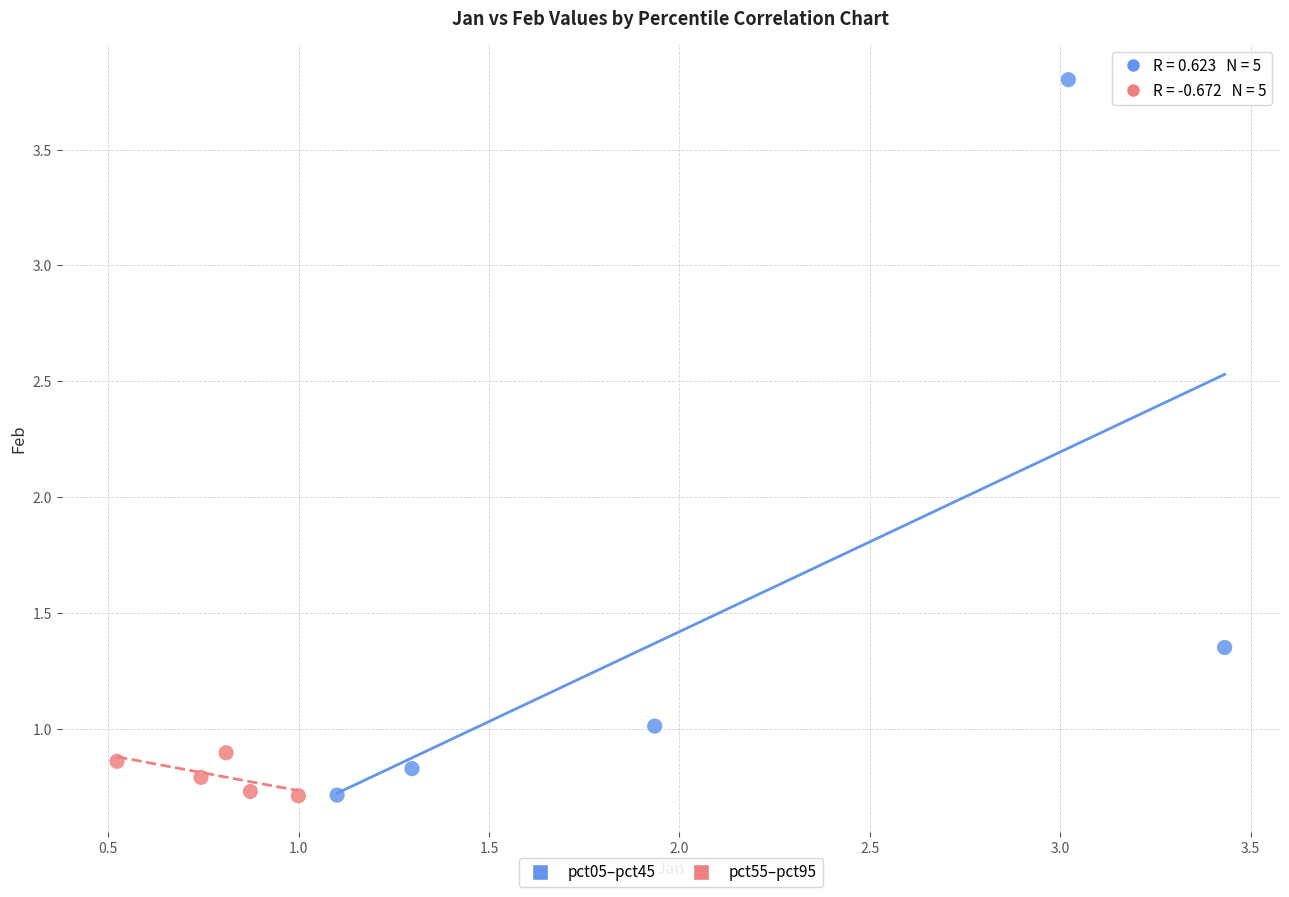

Which series has the largest Y range (max minus min)?

pct05–pct45